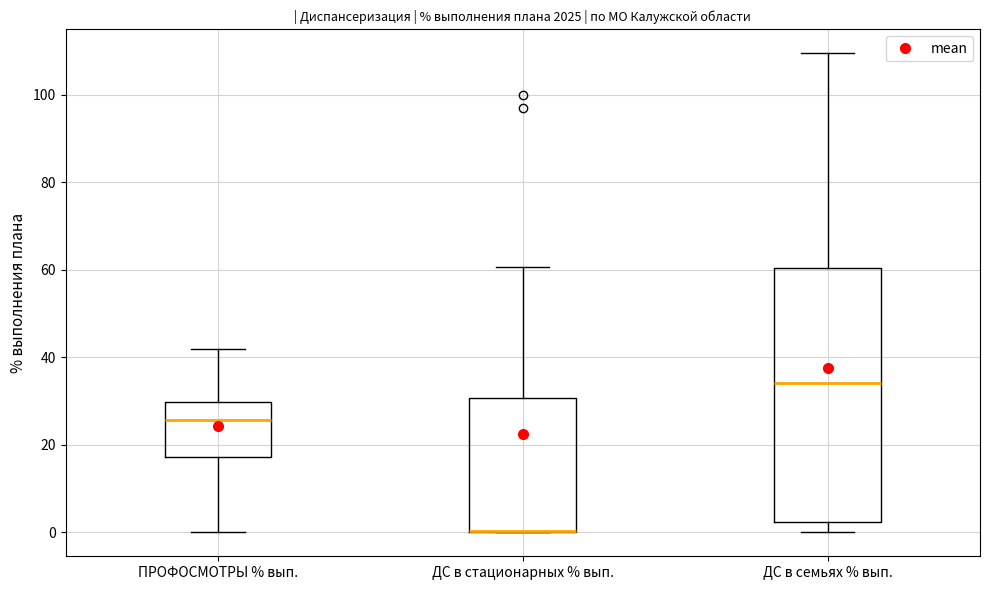

Reading left to right, read every box against the y-axis: the position of its median line, the range the box covers, and the ends of its whiskers. The values are not printed on the chart, so give them approximately, as read against the axis.

ПРОФОСМОТРЫ % вып.: median 26, box 18 to 30, whiskers 0 to 42
ДС в стационарных % вып.: median 0 (drawn on the box's lower edge), box 0 to 30, whiskers 0 to 60
ДС в семьях % вып.: median 34, box 2 to 60, whiskers 0 to 110